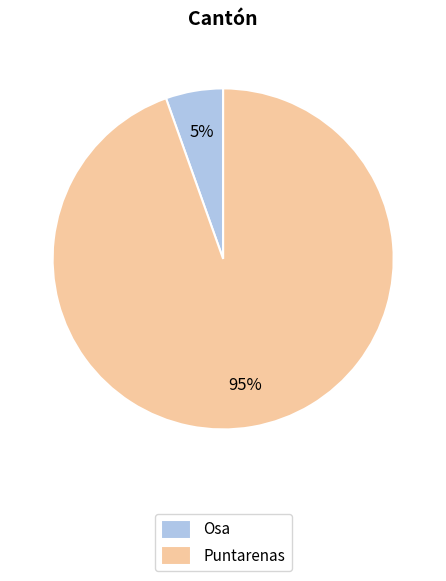

To the nearest percent, what portion does Osa represent?

5%